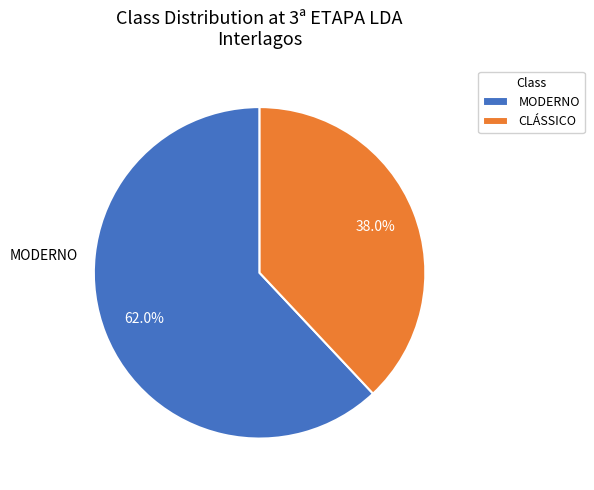

Does CLÁSSICO represent more than half of the total?

No